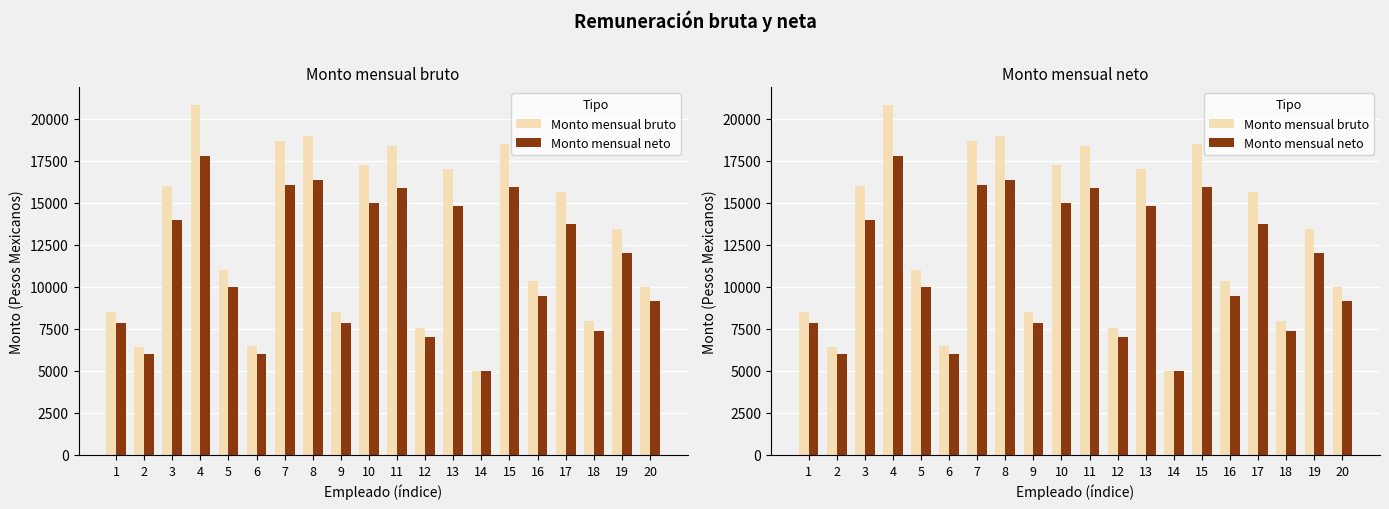

Reading left to right, transcribe all the data shown in this chart.

Monto mensual bruto: 1=8500.0	2=6429.3	3=15995.1	4=20852.5	5=10992.6	6=6456.6	7=18658.3	8=19000.0	9=8525.0	10=17241.7	11=18400.0	12=7551.4	13=17000.0	14=5000.0	15=18500.0	16=10352.5	17=15644.1	18=8000.0	19=13450.9	20=10000.0
Monto mensual neto: 1=7845.4	2=6000.0	3=14000.0	4=17819.8	5=9989.5	6=6024.3	7=16094.3	8=16363.0	9=7867.7	10=14980.3	11=15891.2	12=7000.0	13=14790.2	14=5000.0	15=15969.8	16=9451.8	17=13724.0	18=7399.8	19=11999.2	20=9155.7